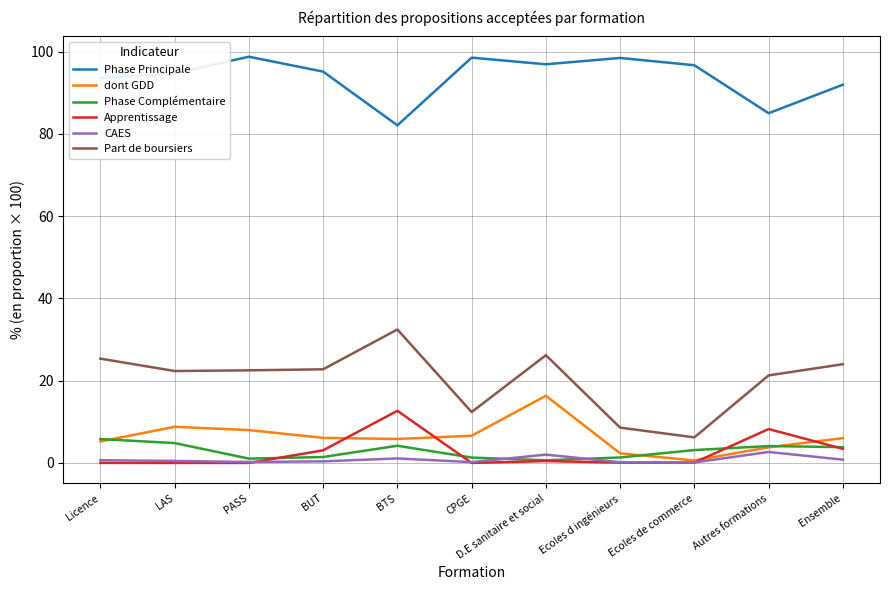

The value of CAES at Licence is 0.7. True or false?

True